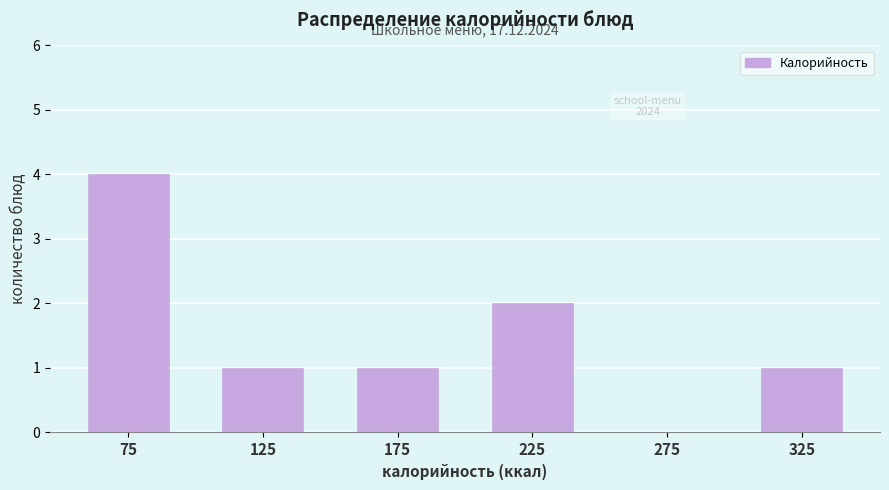

Which range on the x-axis has the tallest bar?

50 to 100